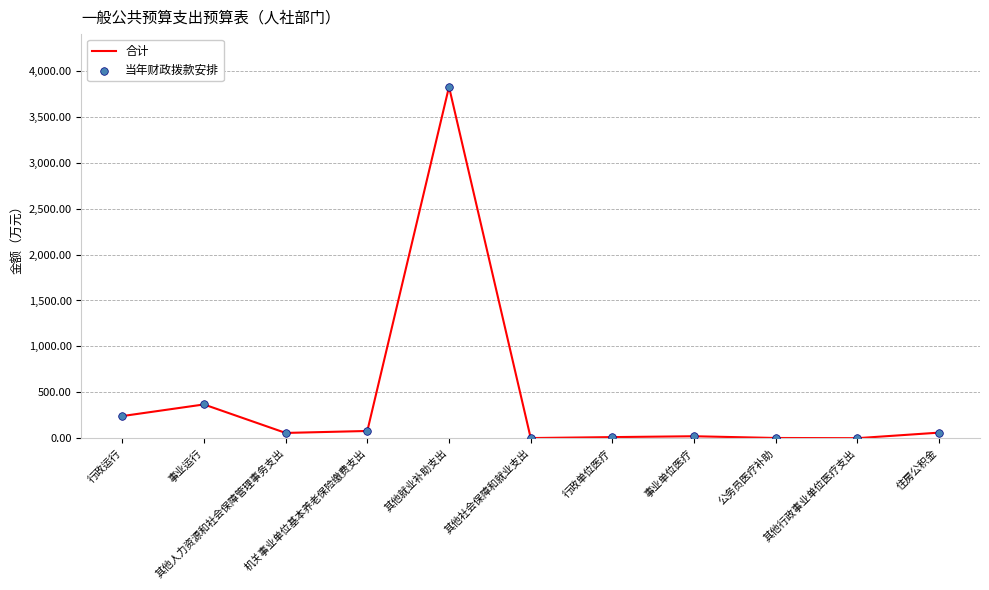

What is the total value across all series at 事业运行?

737.1